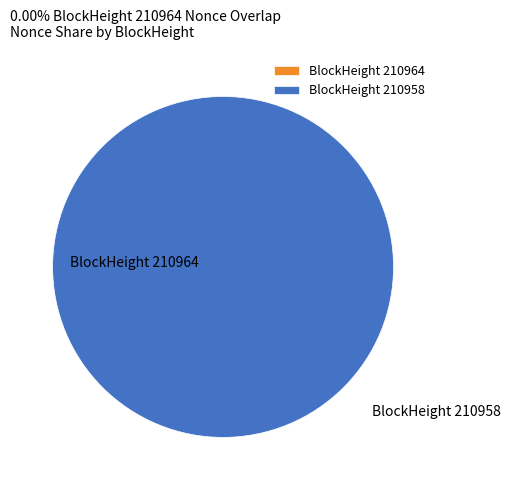

What percentage do 210964 and 210958 together represent?

100.0%